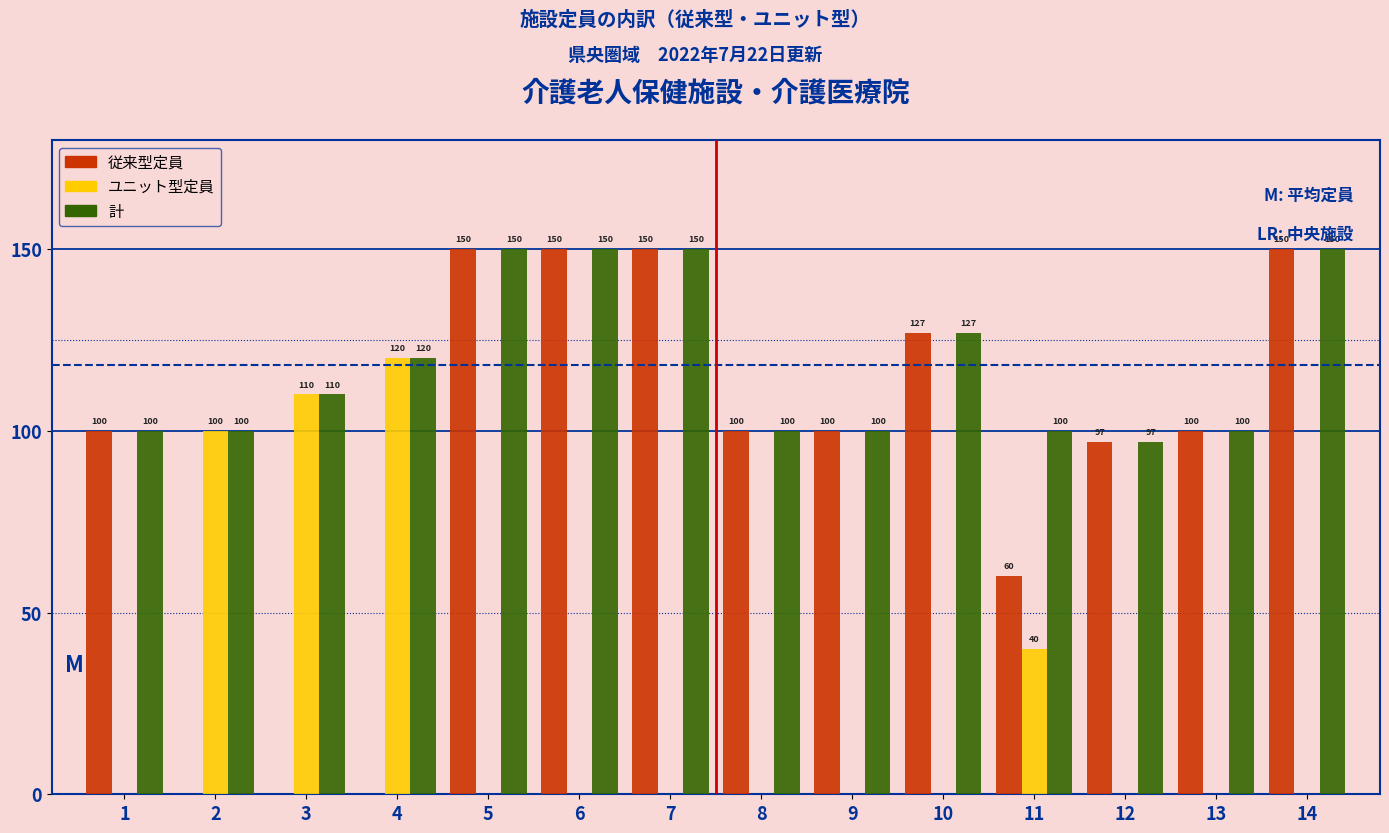

Reading left to right, extract all data points from this chart.

従来: 1=100	2=0	3=0	4=0	5=150	6=150	7=150	8=100	9=100	10=127	11=60	12=97	13=100	14=150
ユニット: 1=0	2=100	3=110	4=120	5=0	6=0	7=0	8=0	9=0	10=0	11=40	12=0	13=0	14=0
計: 1=100	2=100	3=110	4=120	5=150	6=150	7=150	8=100	9=100	10=127	11=100	12=97	13=100	14=150